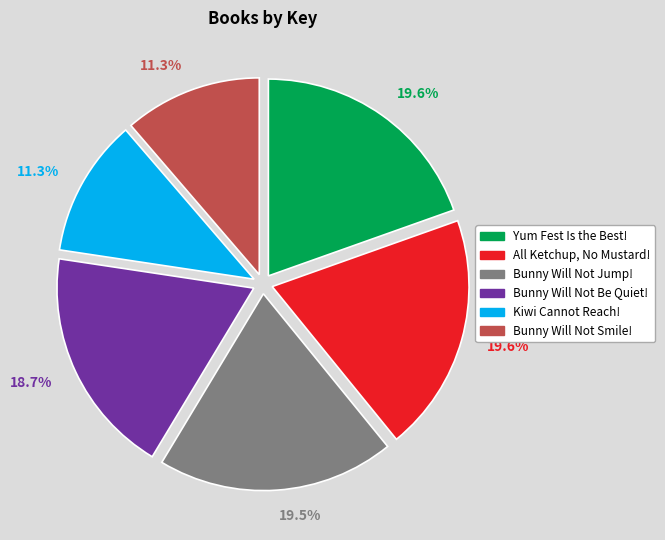

To the nearest percent, what portion does Kiwi Cannot Reach! represent?

11%